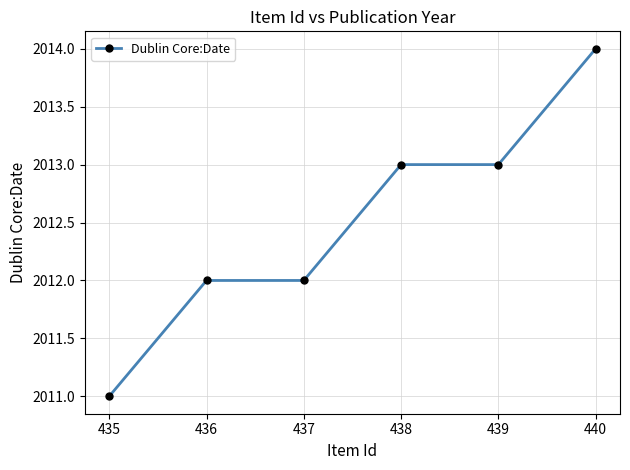

What is the greatest value displayed?

2014